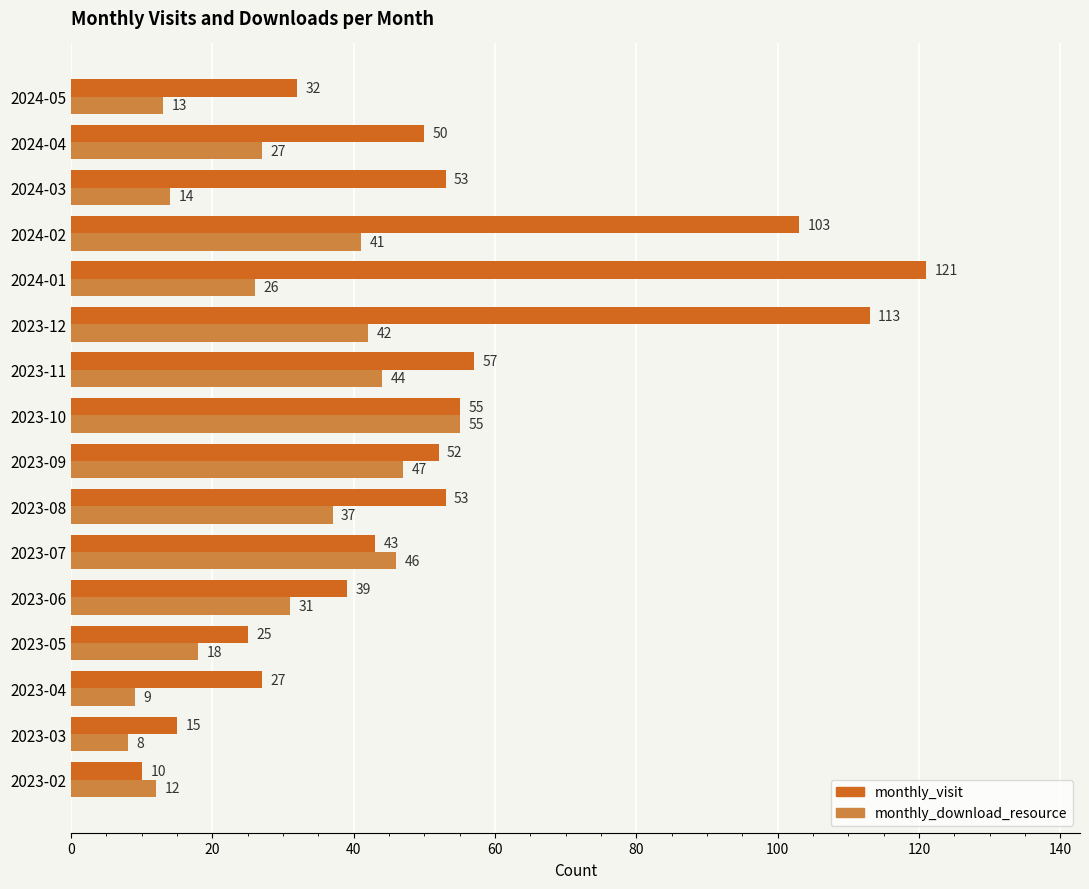

Count the number of data series in this chart.

2